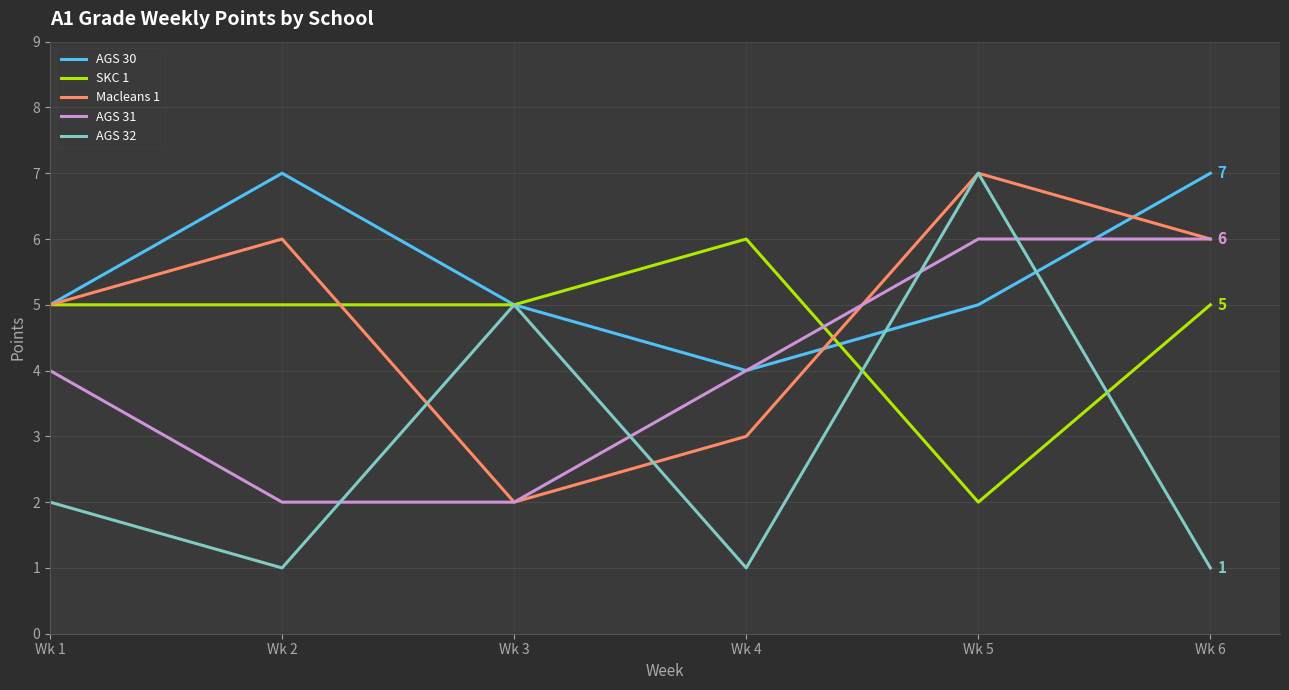

What is the minimum value shown in the chart?

1